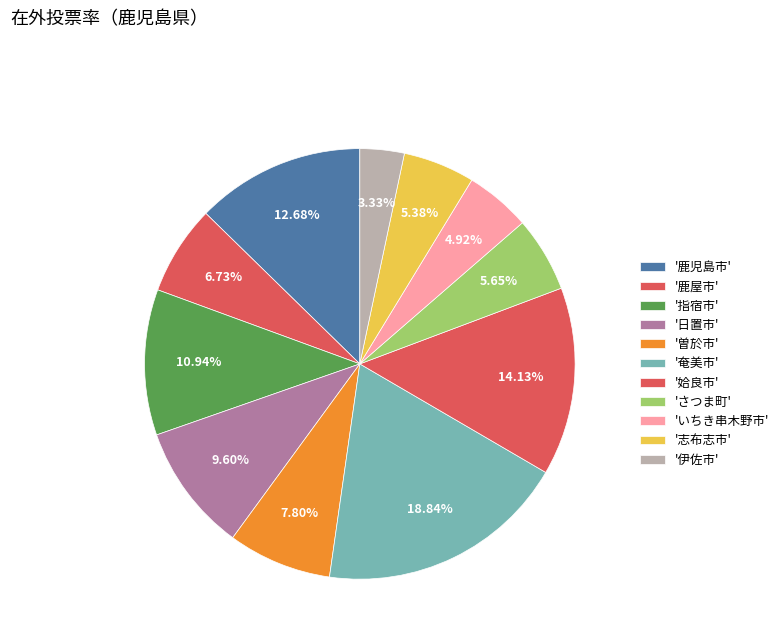

How many segments does this pie chart have?

11